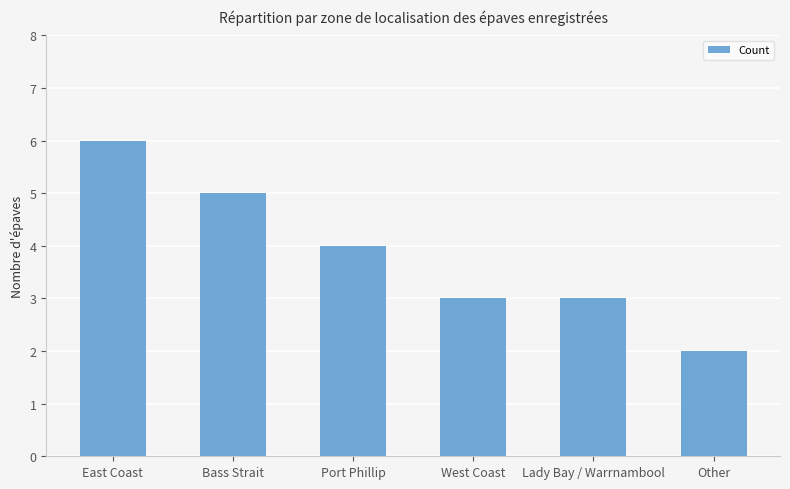

What is the label of the 3rd bar from the right?

West Coast